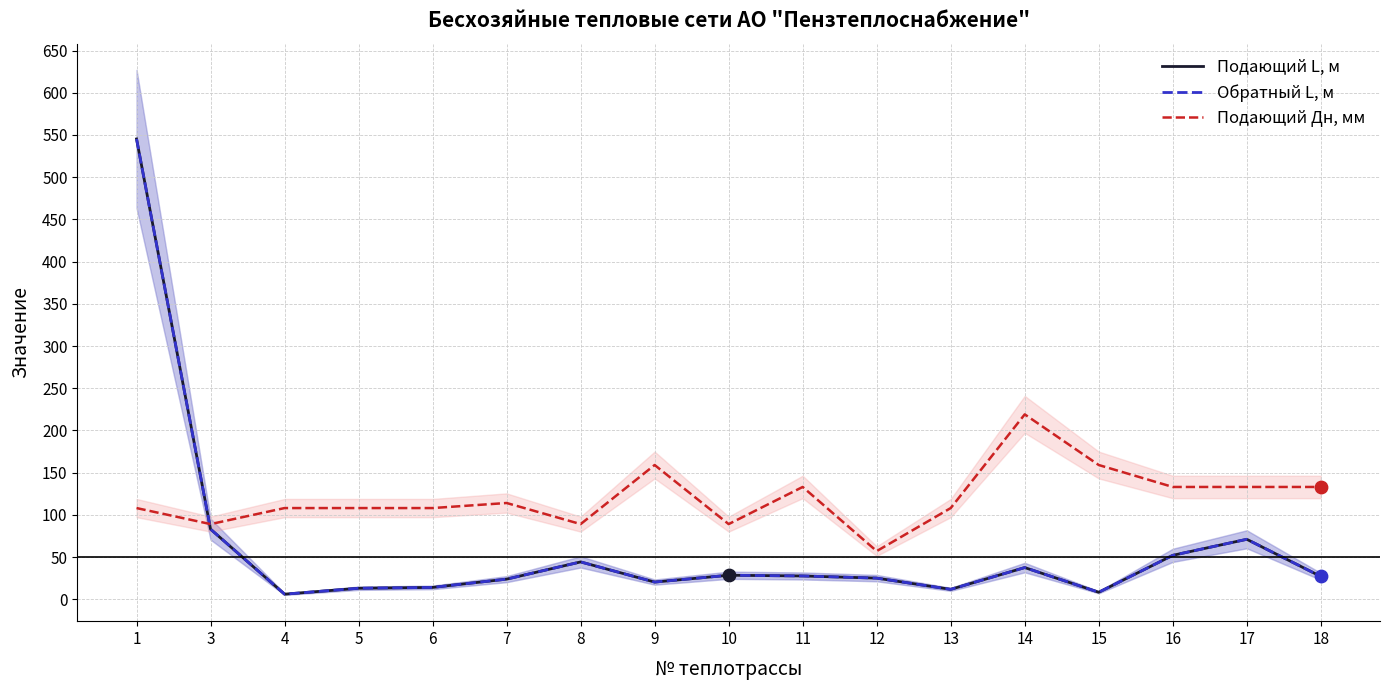

Is the value of Обратный L, м at 15 greater than the value of Подающий Дн, мм at 15?

No